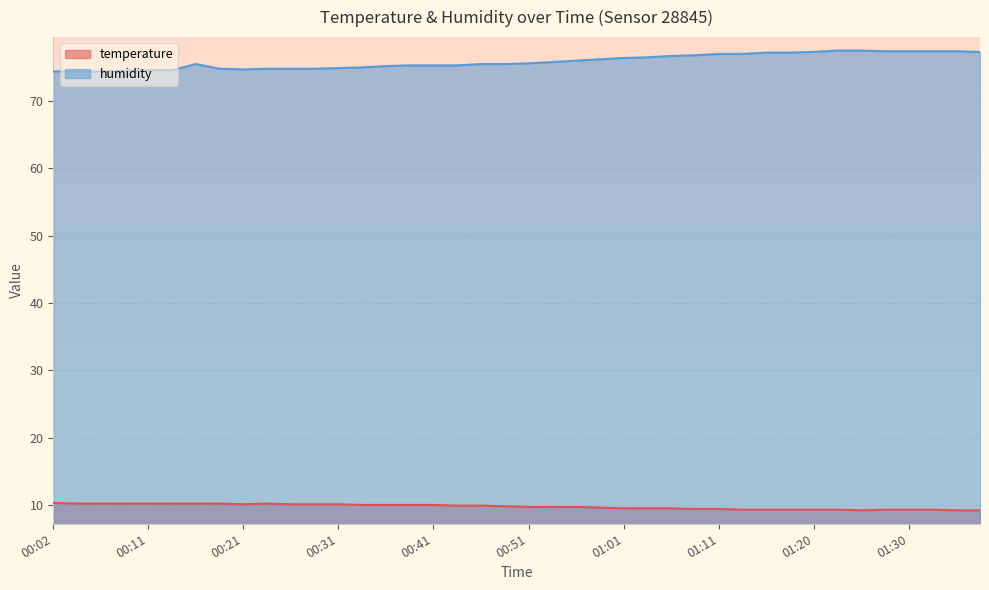

At which category does temperature reach its first local valley?

00:21